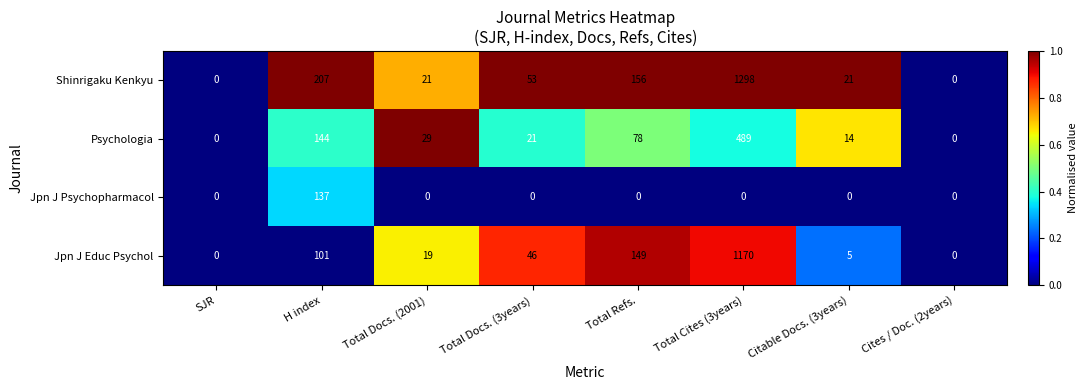

Rank the series by their maximum value, from highest to lowest.

Shinrigaku Kenkyu, Jpn J Educ Psychol, Psychologia, Jpn J Psychopharmacol